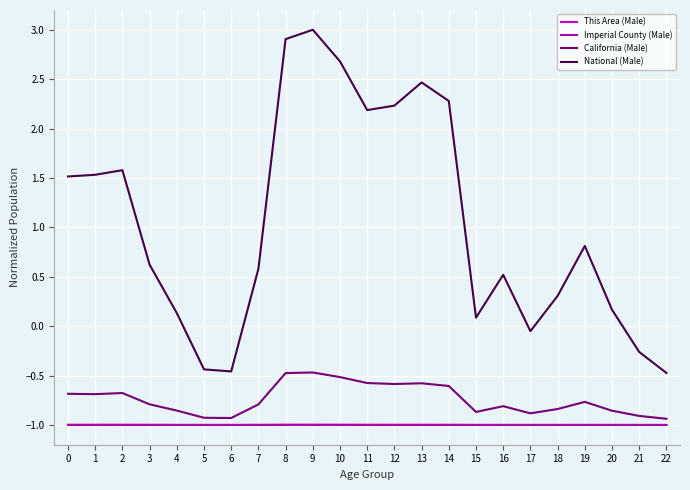

How many lines are shown in the chart?

4